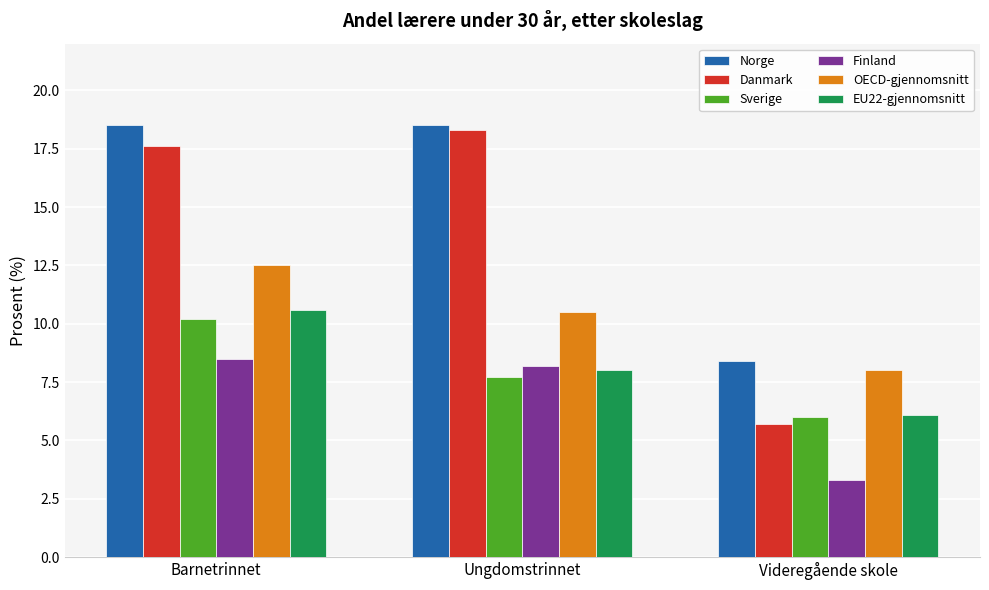

How many bars are there in total?

18